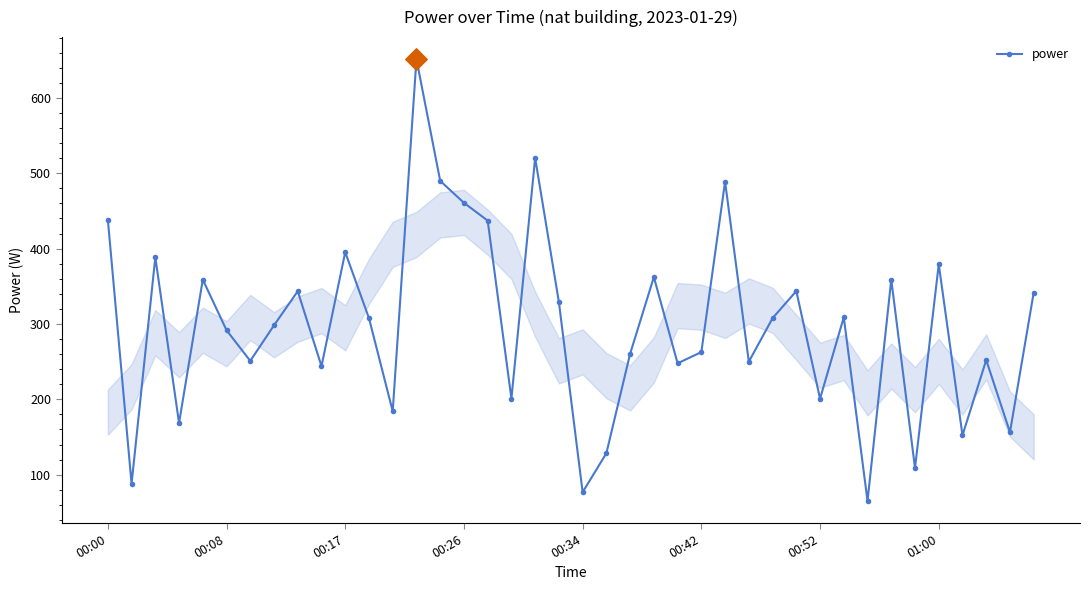

What is the value of the 15th point from the left?

489.9